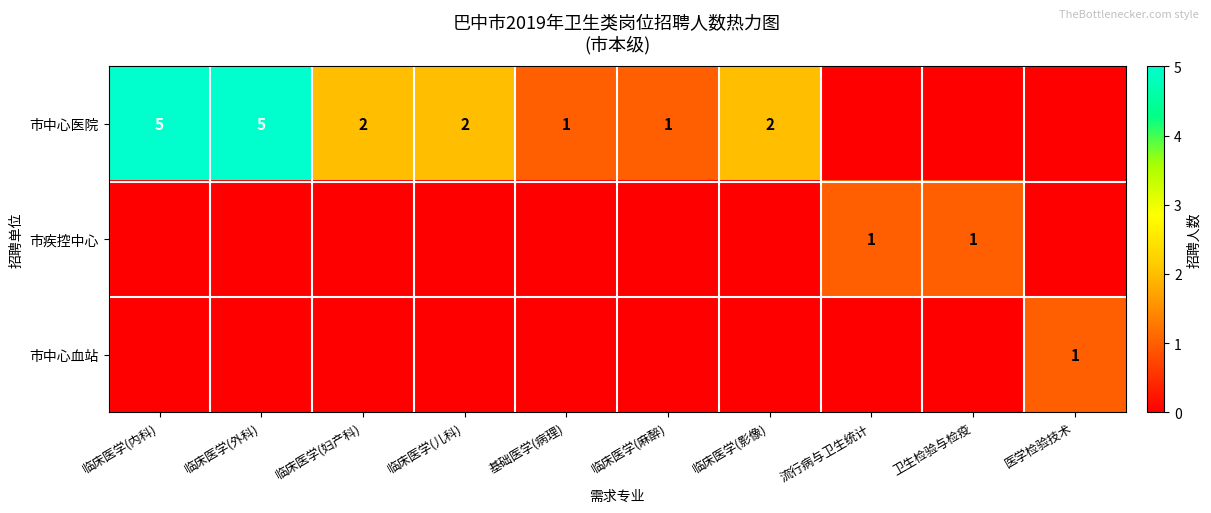

Is it true that 市疾控中心 equals 1 at 流行病与卫生统计?

True